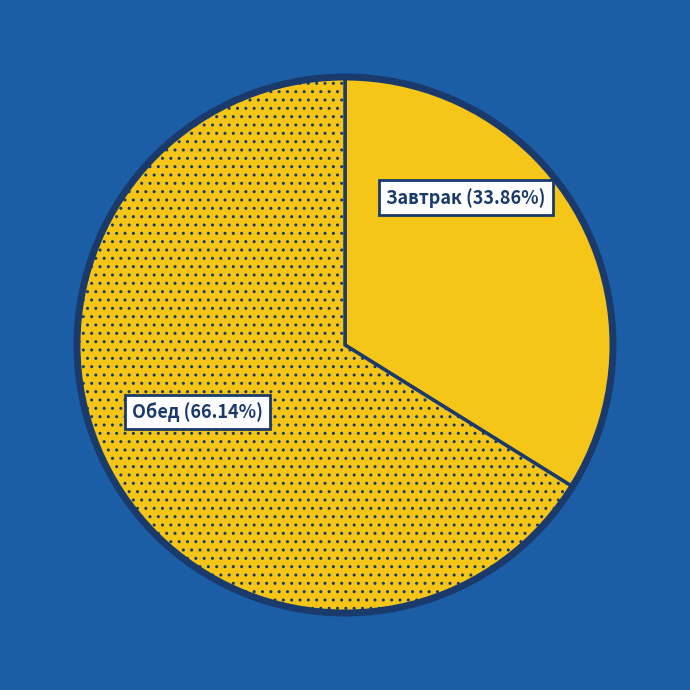

Is there a majority slice in this chart?

Yes